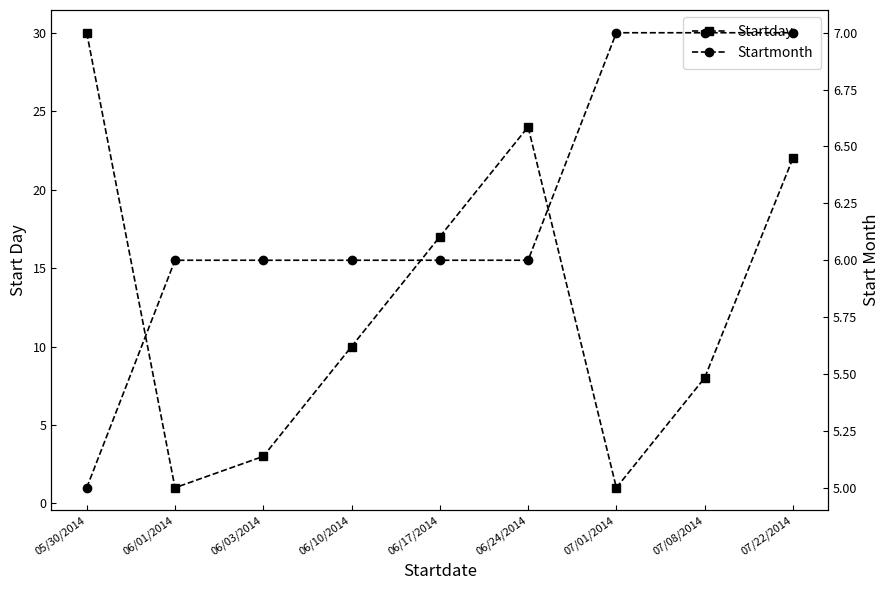

Reading left to right, extract all data points from this chart.

Startday: 05/30/2014=30	06/01/2014=1	06/03/2014=3	06/10/2014=10	06/17/2014=17	06/24/2014=24	07/01/2014=1	07/08/2014=8	07/22/2014=22
Startmonth: 05/30/2014=5	06/01/2014=6	06/03/2014=6	06/10/2014=6	06/17/2014=6	06/24/2014=6	07/01/2014=7	07/08/2014=7	07/22/2014=7